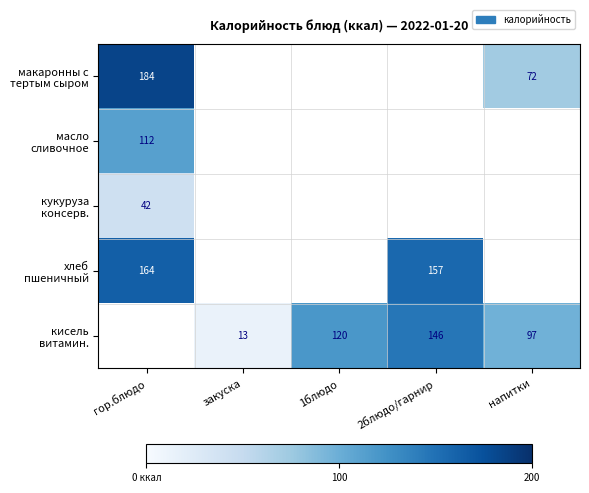

At how many categories does at least one series exceed 178?

1